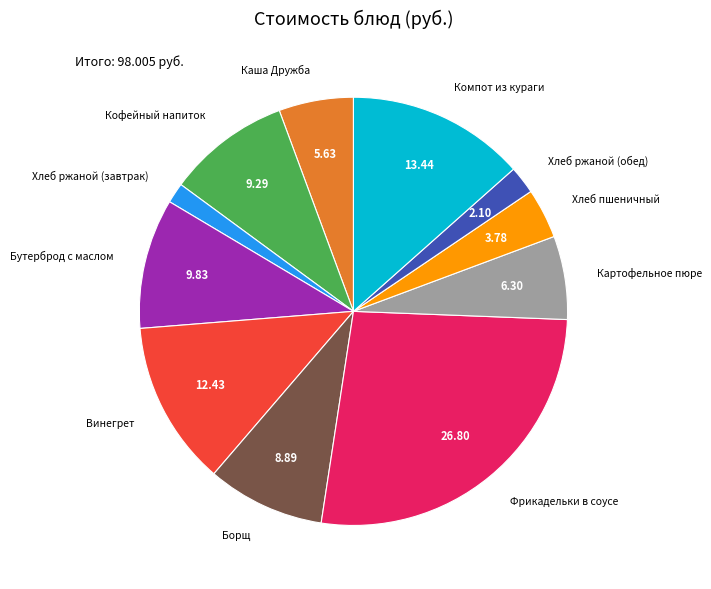

Combined, do Хлеб ржаной (обед) and Каша Дружба account for over 50%?

No